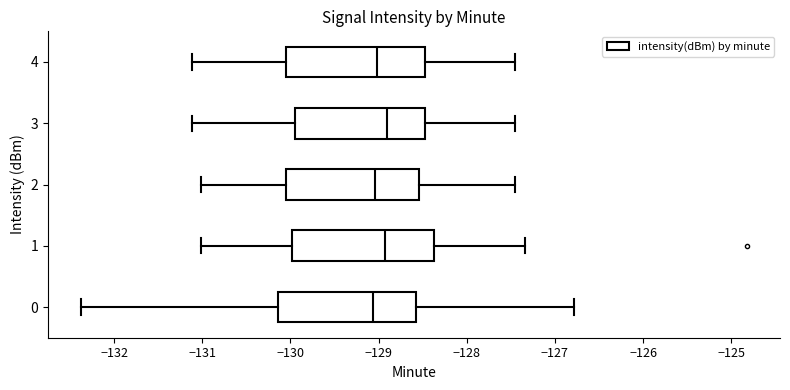

Where is the left edge of the box at y = 2 on the x-axis? The values are not printed on the chart, so give them approximately, as read against the axis.

-130.1